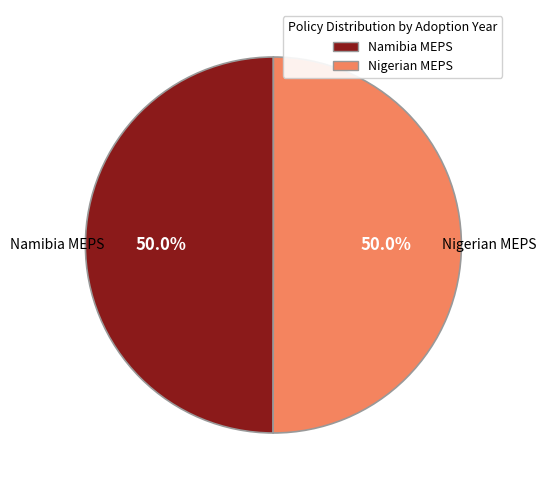

To the nearest percent, what is the average slice percentage?

50%